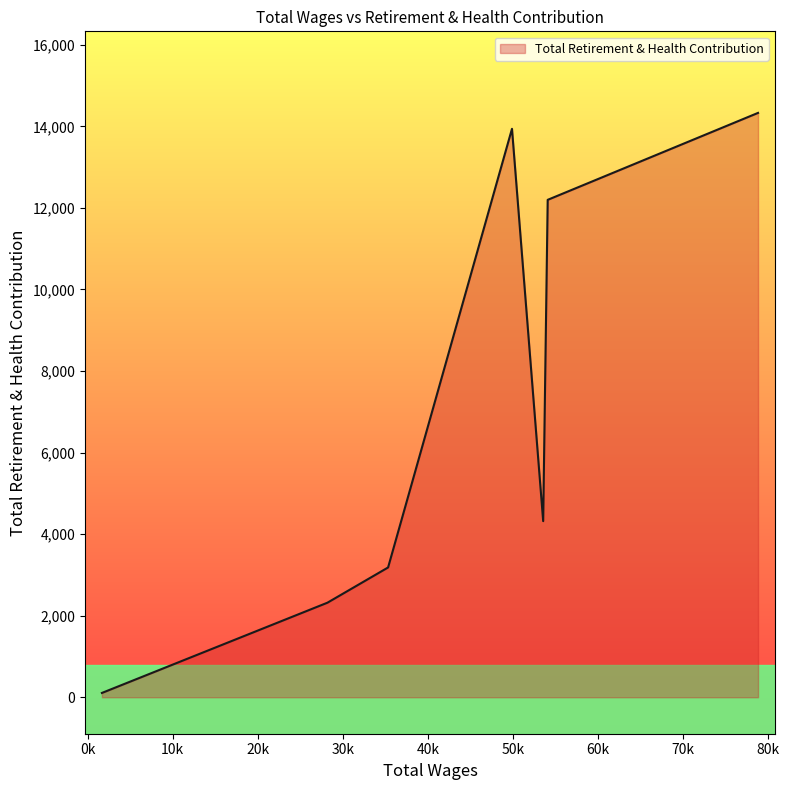

How many categories are shown in the chart?

7